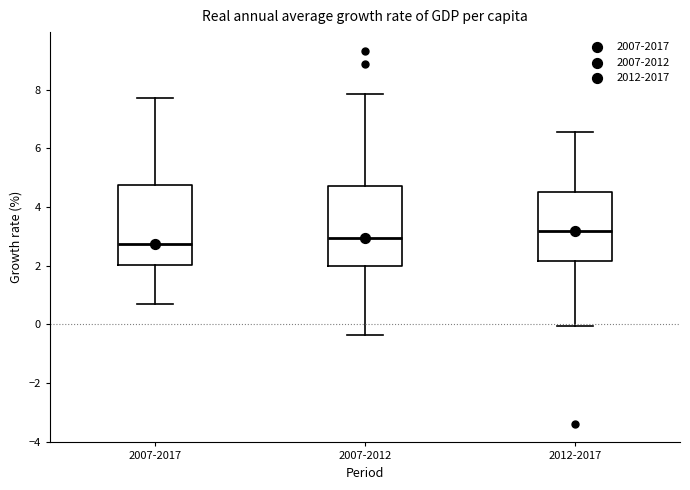

Which box has the lowest median line?

2007-2017